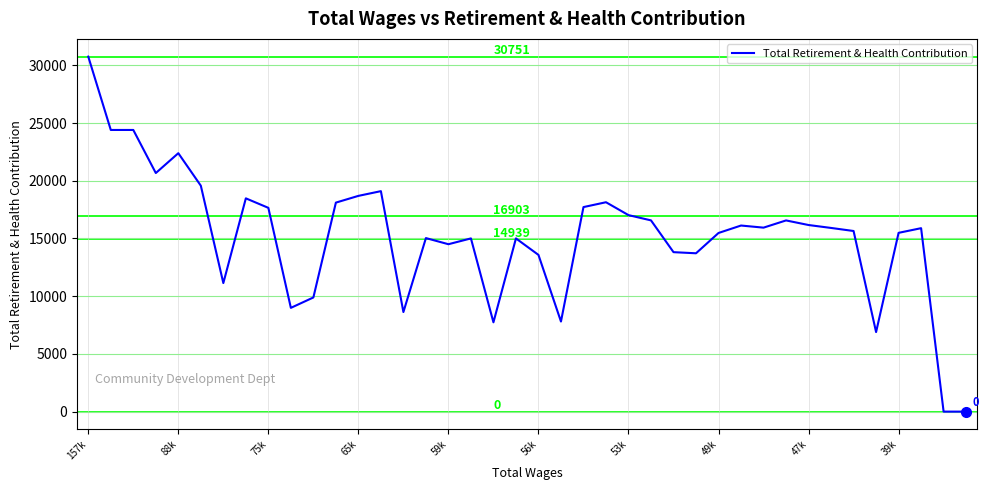

How many distinct data groups are displayed?

1